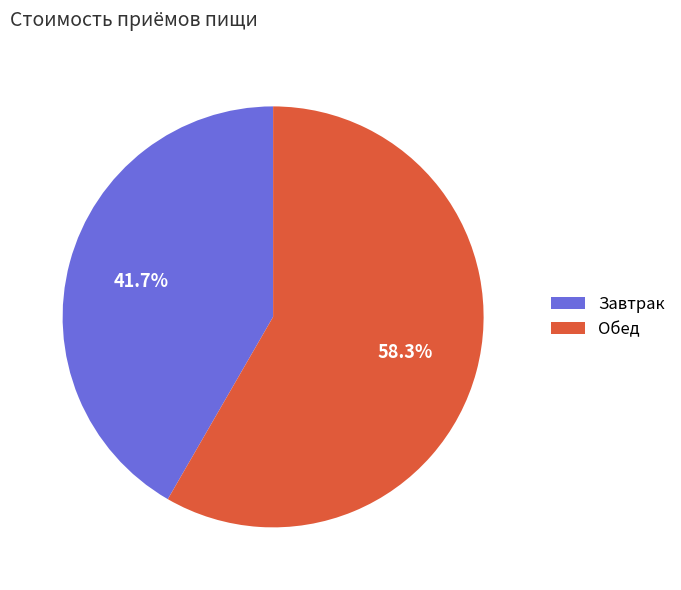

True or false: Завтрак accounts for 42% of the total.

True